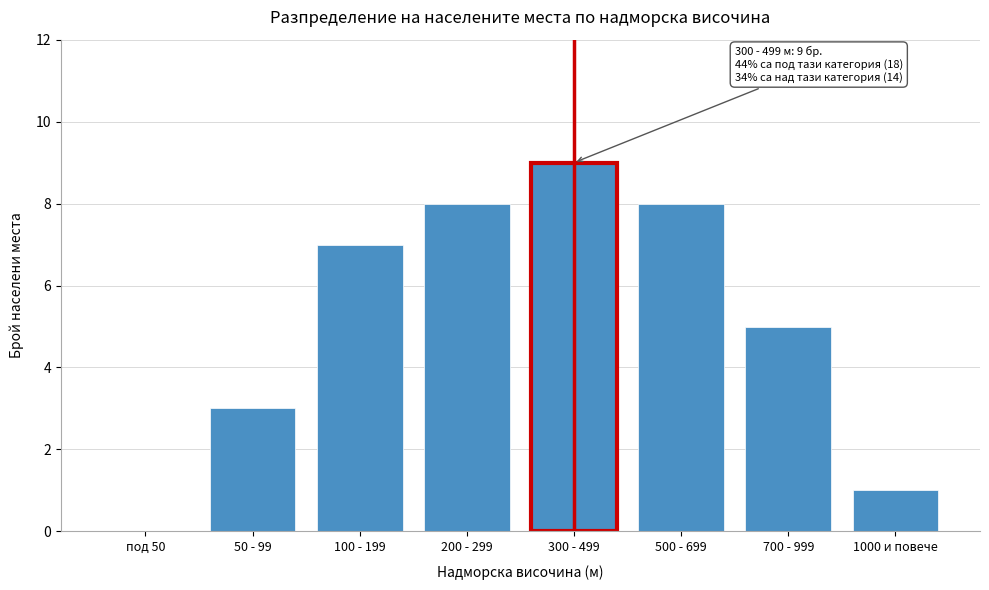

Reading right to left, extract all data points from this chart.

1000 и повече=1	700 - 999=5	500 - 699=8	300 - 499=9	200 - 299=8	100 - 199=7	50 - 99=3	под 50=0